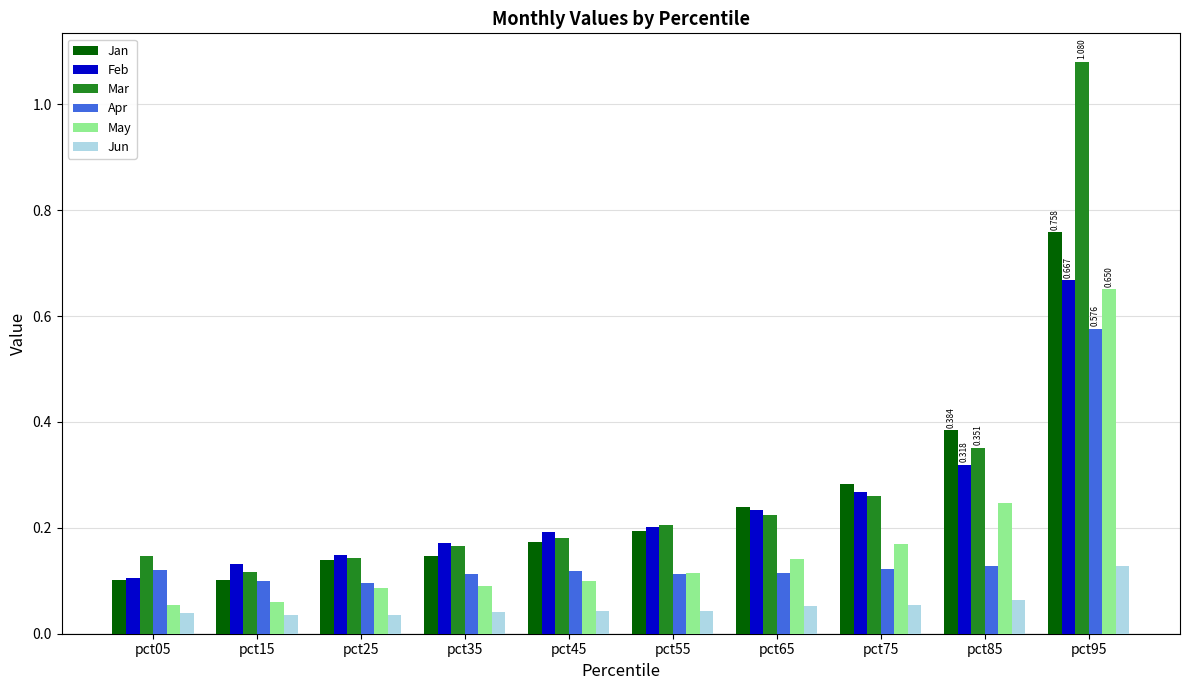

Which label corresponds to the largest value in the chart?

pct95